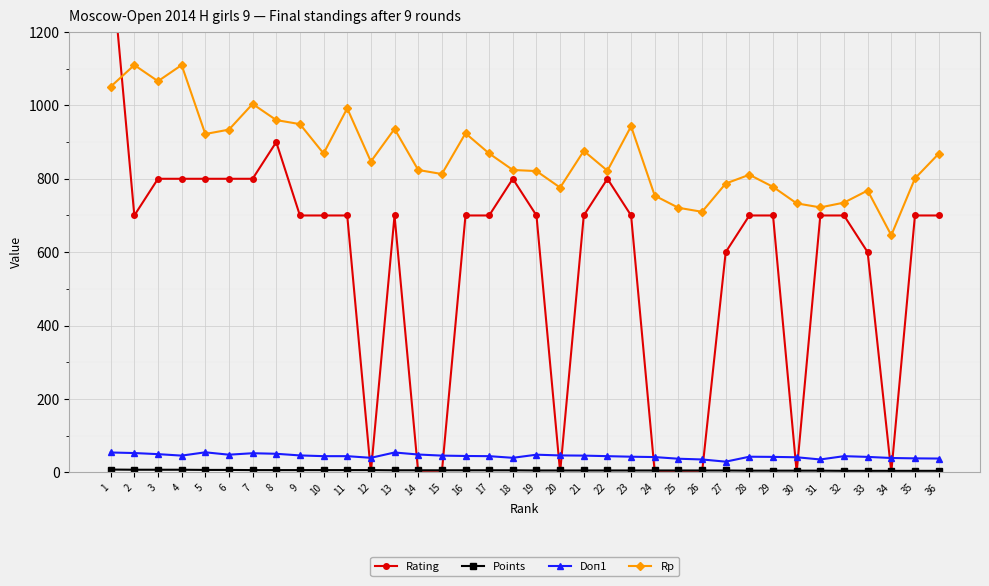

What is the maximum value for Rp?

1110.0